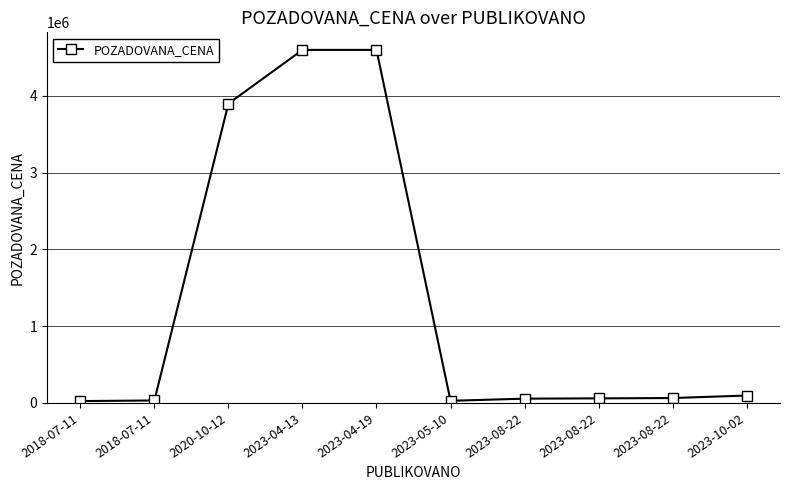

What is the change in value from 2020-10-12 to 2023-05-10?

-3872280